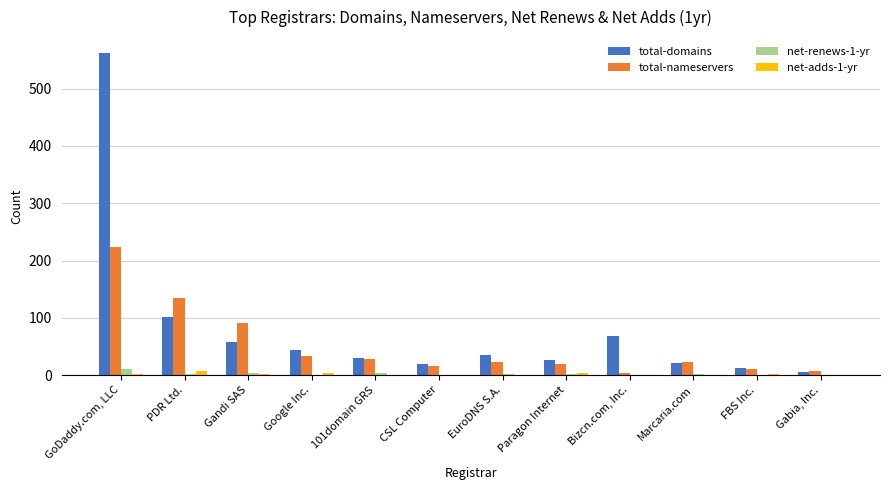

Which label corresponds to the largest value in the chart?

GoDaddy.com, LLC